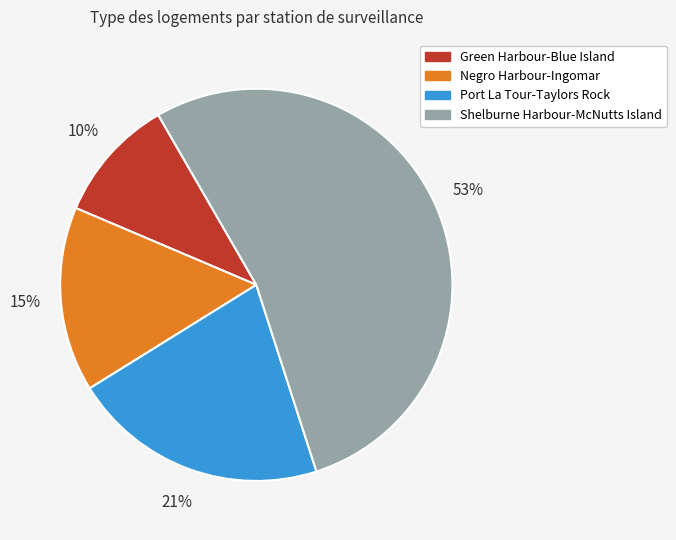

Does any single category account for the majority?

Yes